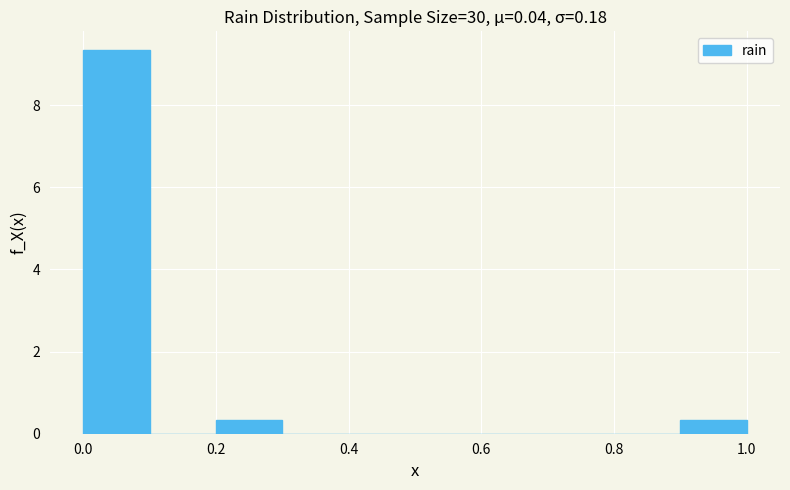

Reading left to right, transcribe this chart: for each bar, give the range it covers on the x-axis and its height. The values are not printed on the chart, so give them approximately, as read against the axis.

0.0 to 0.1: 9.4
0.1 to 0.2: 0
0.2 to 0.3: 0.4
0.3 to 0.4: 0
0.4 to 0.5: 0
0.5 to 0.6: 0
0.6 to 0.7: 0
0.7 to 0.8: 0
0.8 to 0.9: 0
0.9 to 1.0: 0.4